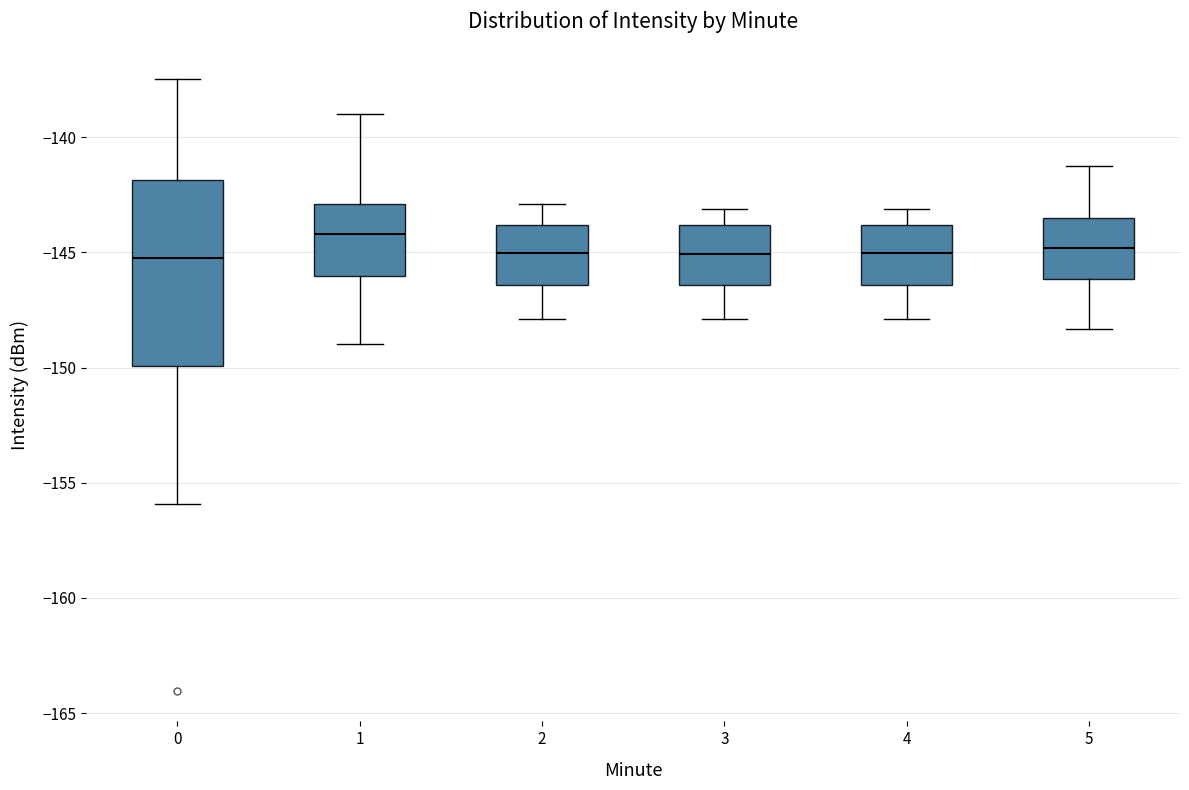

Which box is the tallest, from its lower edge to its upper edge?

0